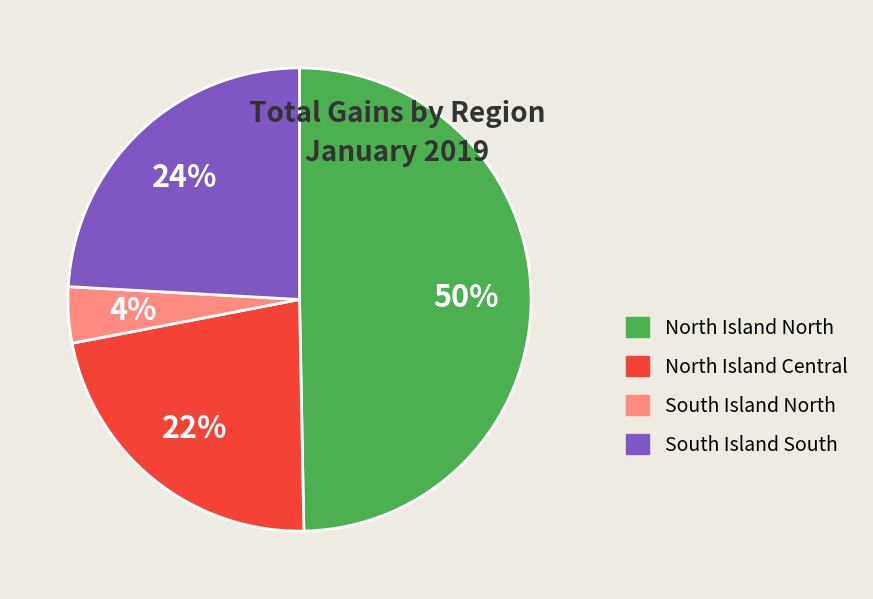

How many segments does this pie chart have?

4